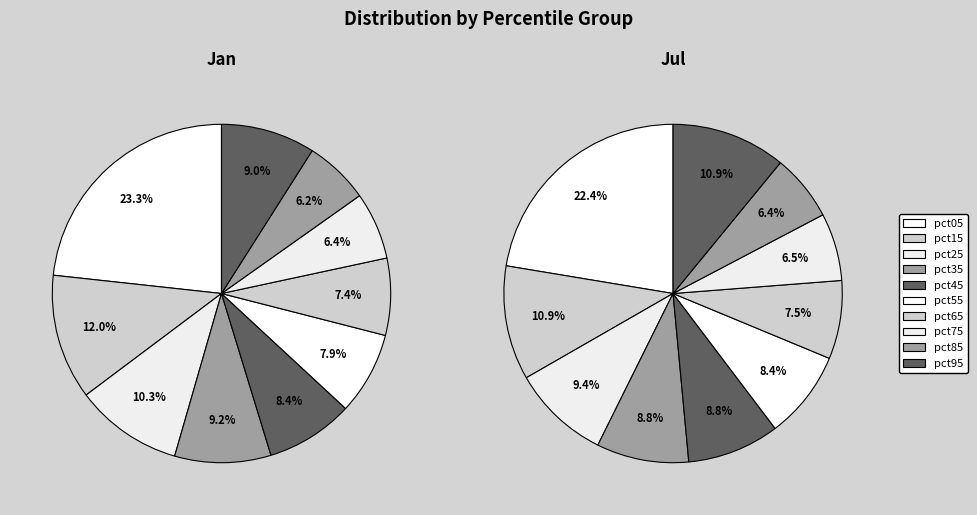

The pct15 slice represents 1% of the pie. True or false?

False